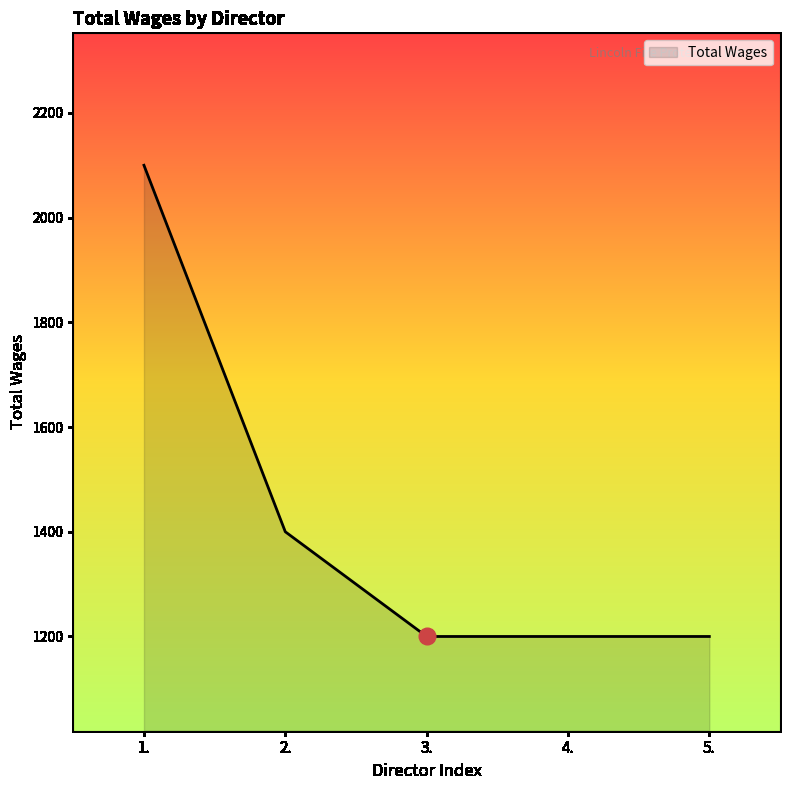

What is the difference between the maximum and second lowest values?

900